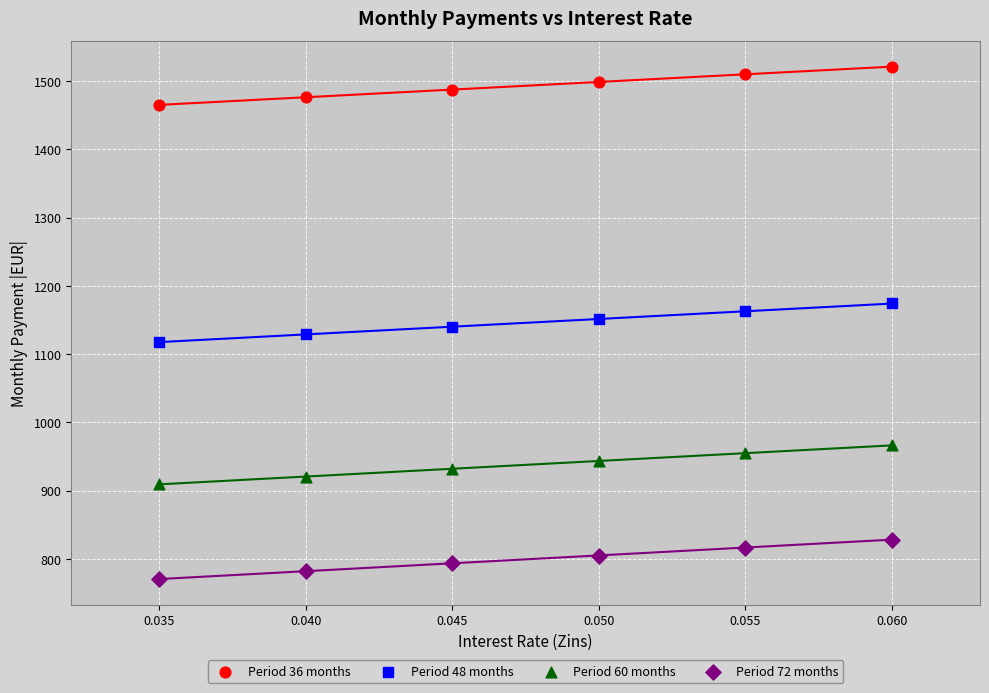

Which series contains the lowest Y value?

Period 72 months